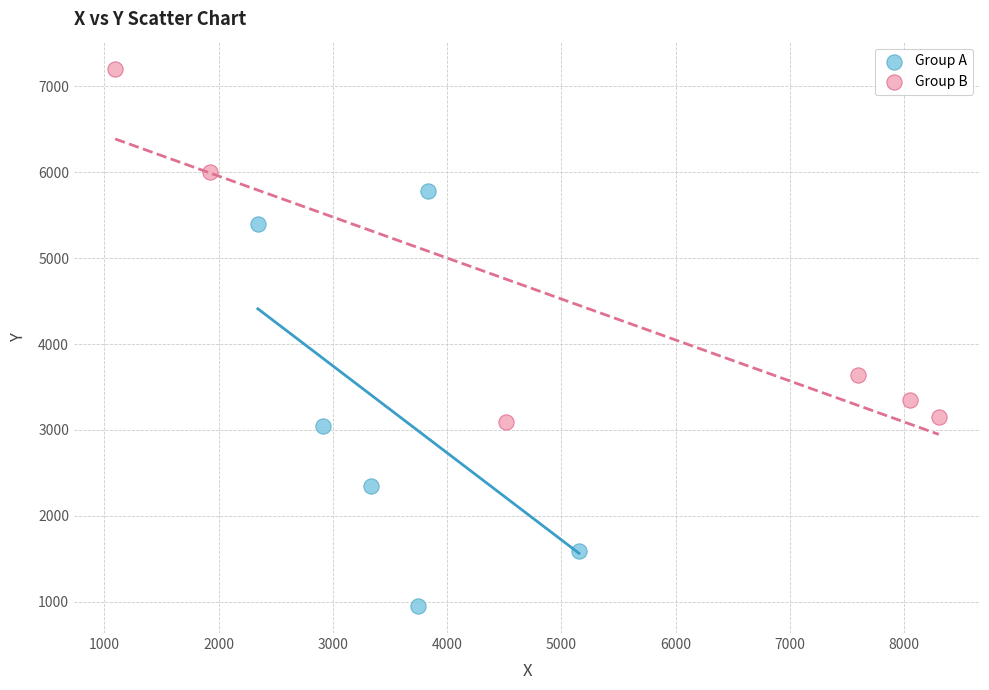

Which series reaches the minimum Y coordinate?

Group A